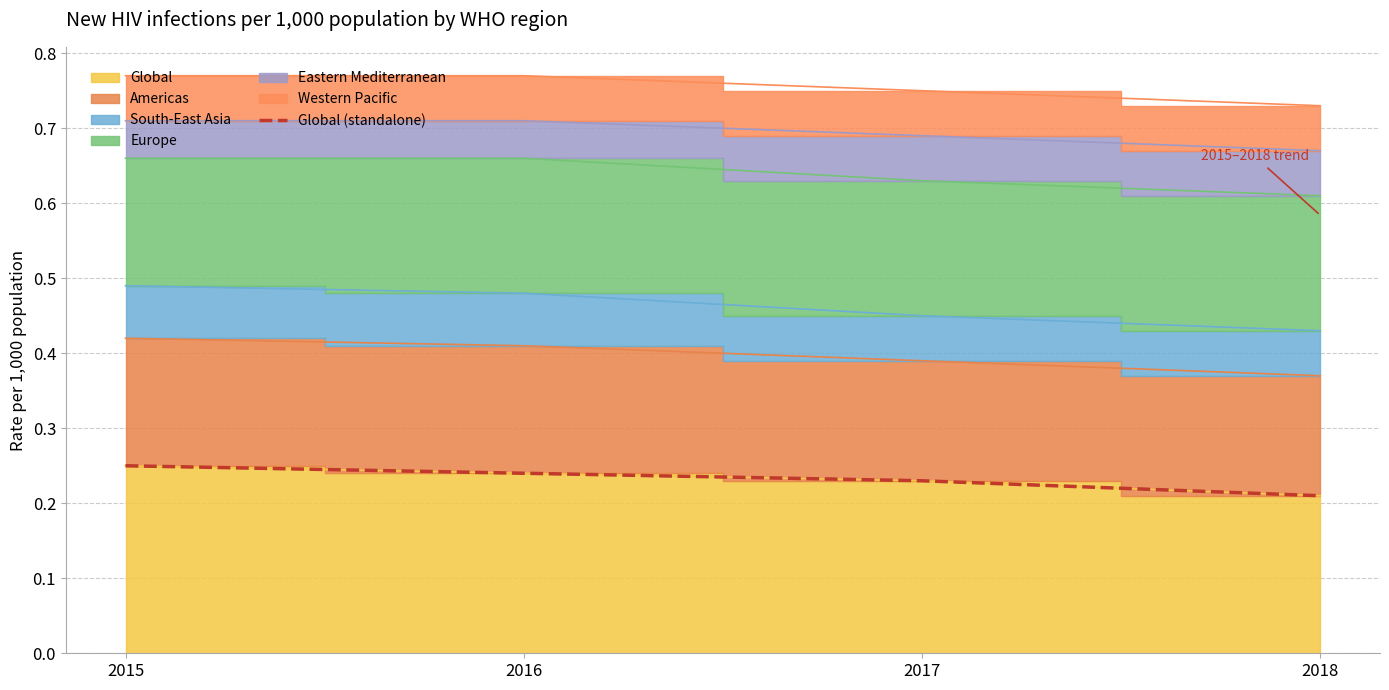

Rank the categories by value from highest to lowest.

2015, 2016, 2017, 2018